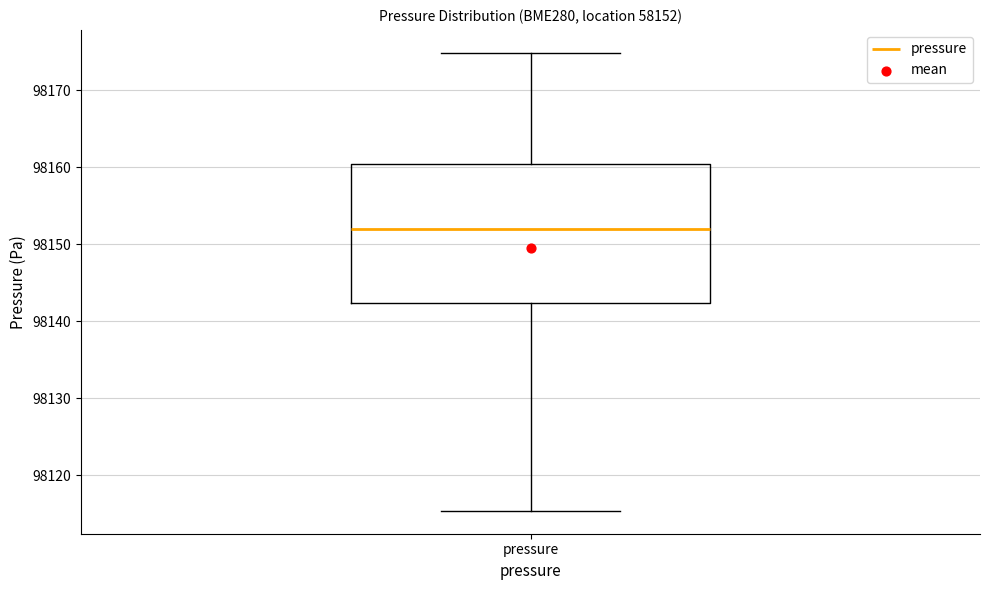

Where does the median line of the box for pressure sit on the y-axis? The values are not printed on the chart, so give them approximately, as read against the axis.

98152